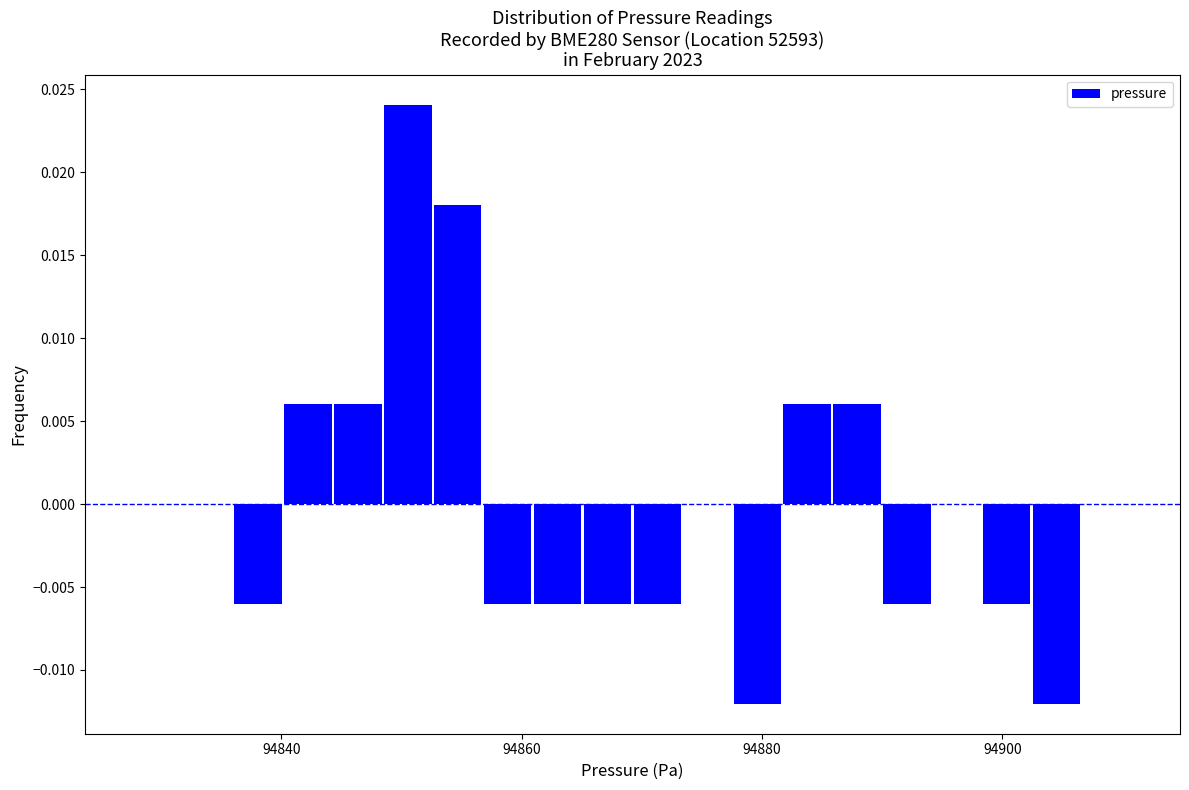

Around what value on the x-axis is the tallest bar? Give the approximate position of its centre, as read against the axis.

94850